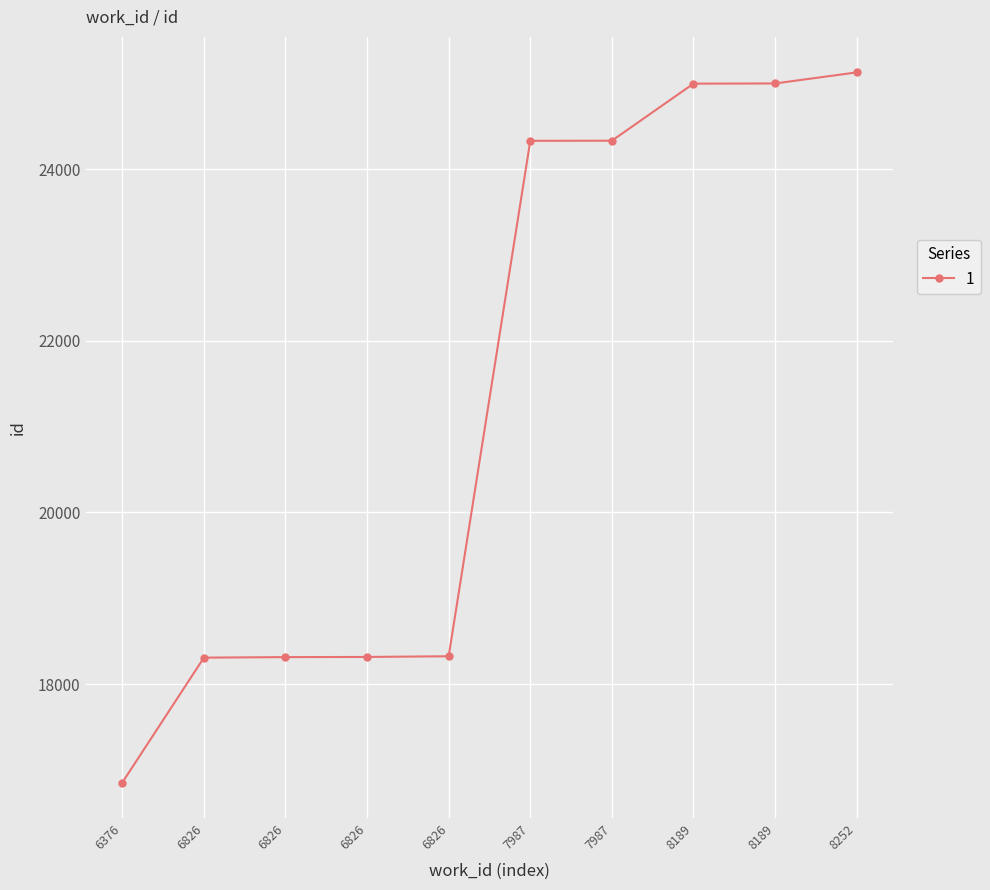

At which category does the chart reach its peak across all series?

8252